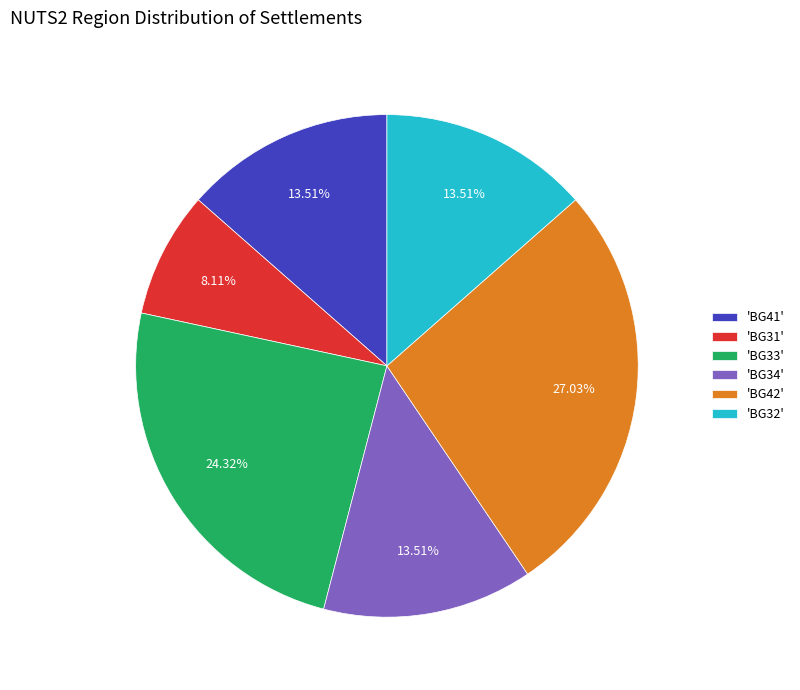

To the nearest percent, what is the difference between the largest and smallest slice percentages?

19%